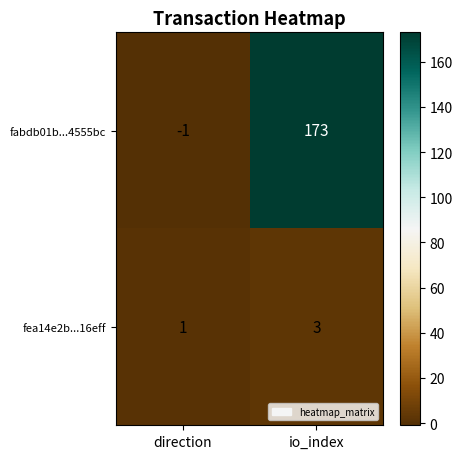

Which label corresponds to the largest value in the chart?

io_index